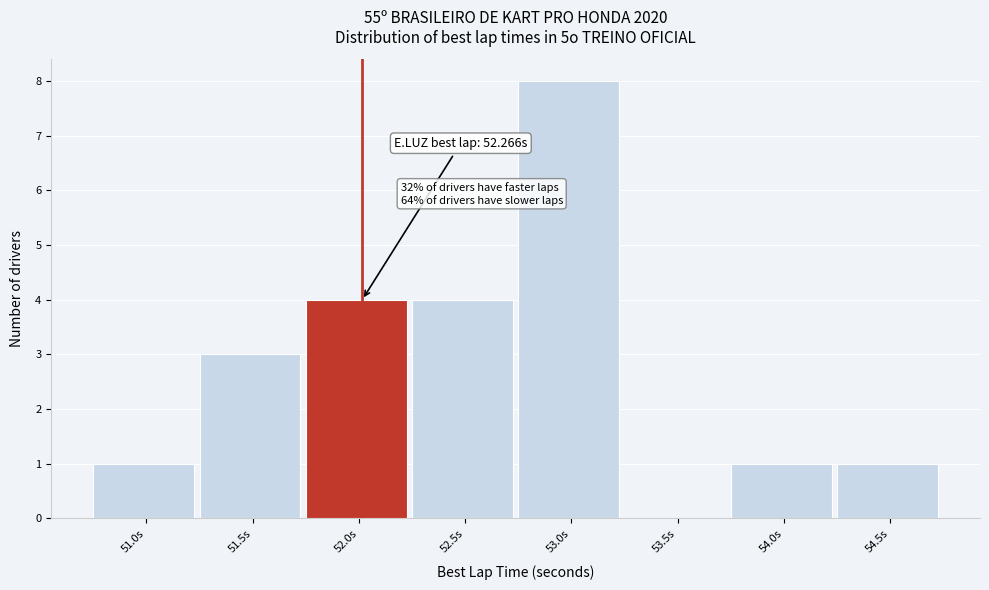

Reading left to right, extract all data points from this chart.

51.0s=1	51.5s=3	52.0s=4	52.5s=4	53.0s=8	53.5s=0	54.0s=1	54.5s=1